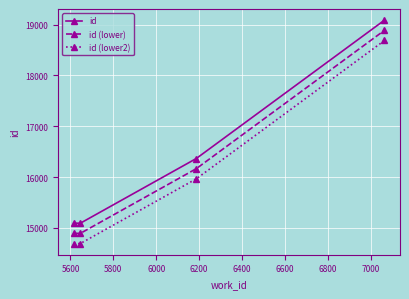

How many lines are shown in the chart?

3